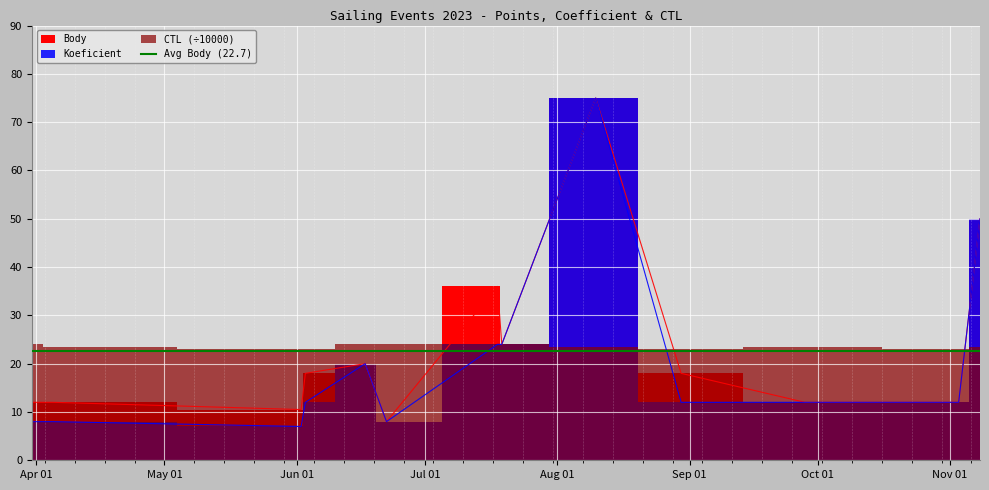

Is this an area chart (filled region under the line)?

No